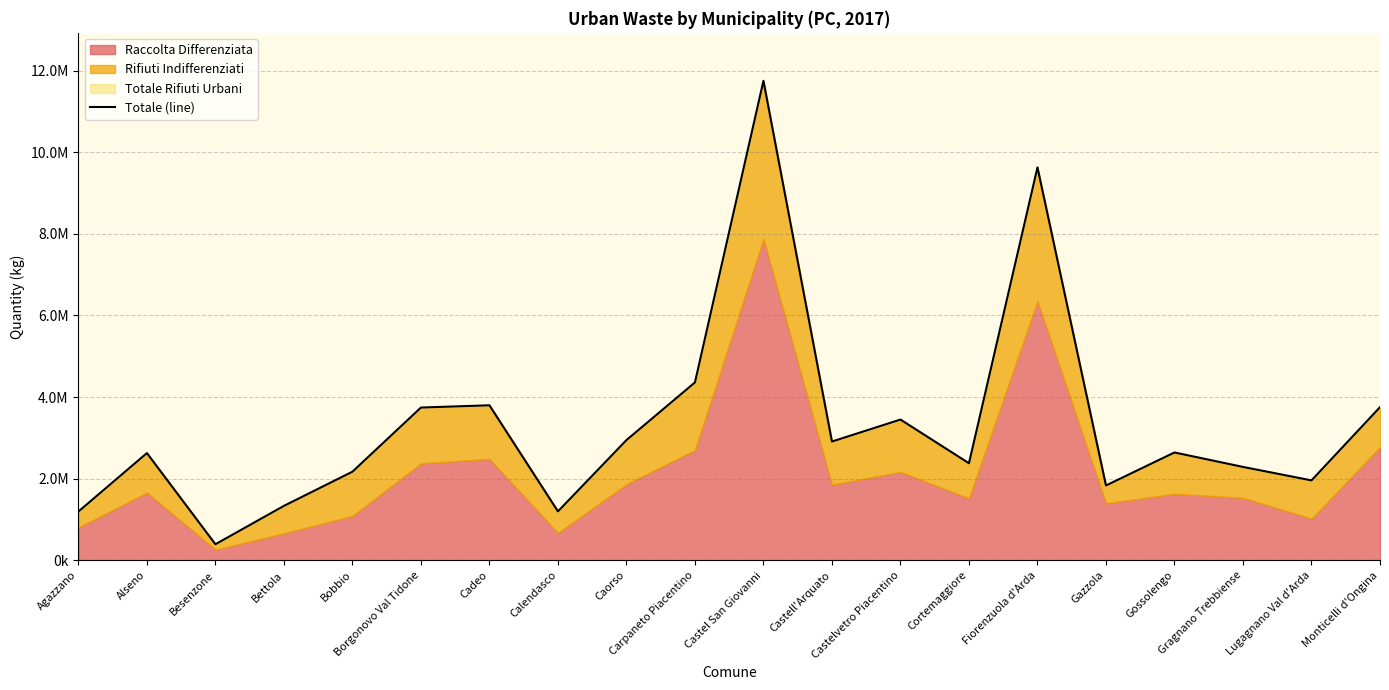

Reading left to right, what are all the values shown in this chart?

1195152	2627191	393268	1333571	2170688	3742744	3798018	1198769	2945532	4358421	11748750	2909581	3448674	2377647	9627550	1833462	2641987	2287900	1958061	3752525